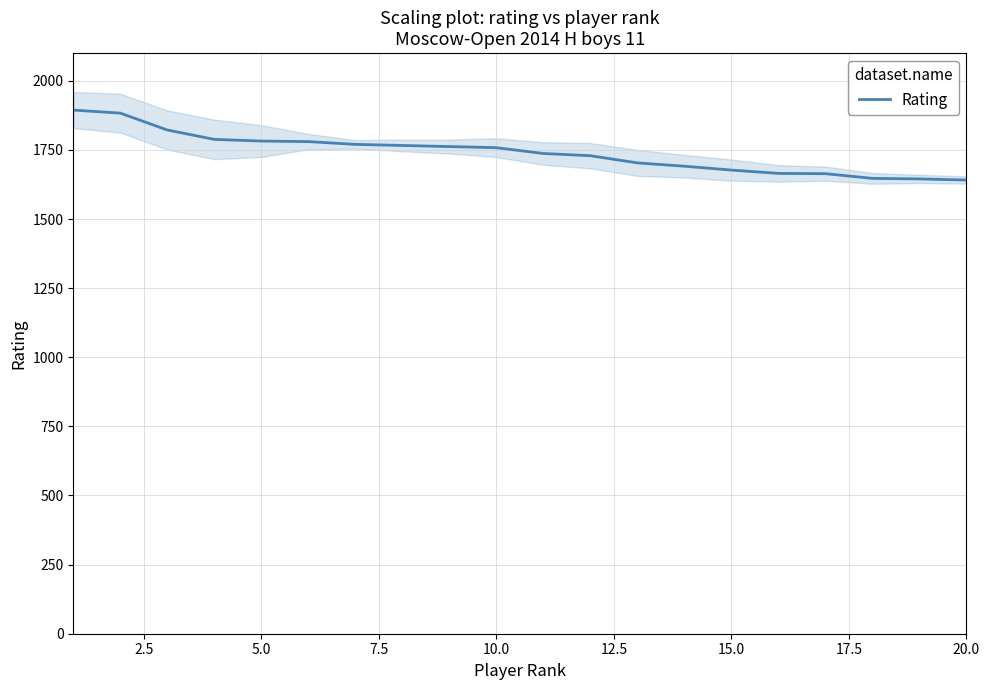

What is the highest value of the Rating series?

1894